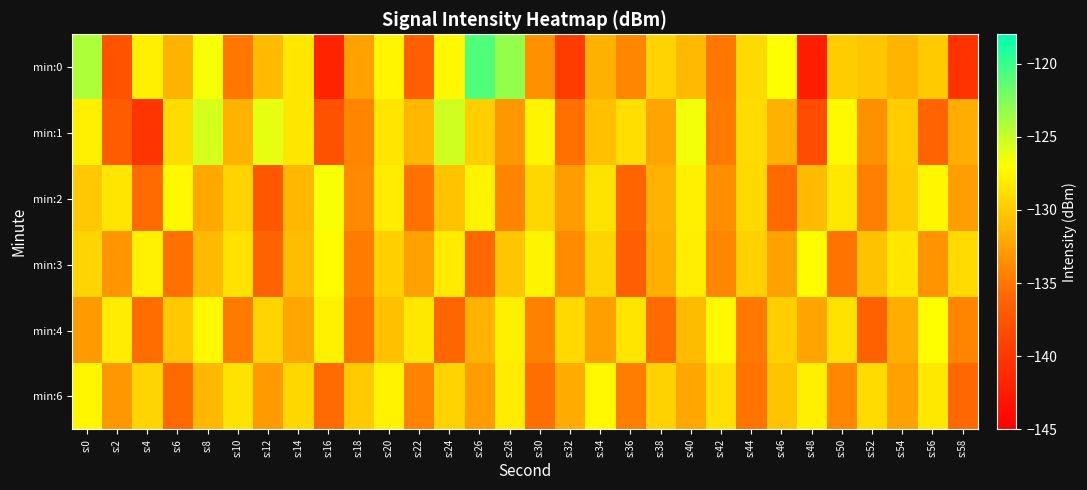

What is the smallest value displayed?

-142.3